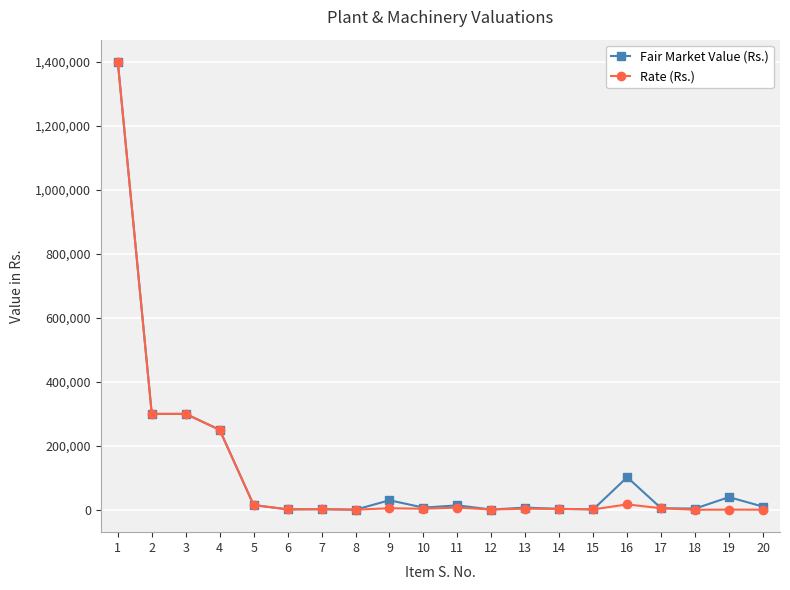

Is the value of Fair Market Value (Rs.) at 13 greater than the value of Rate (Rs.) at 2?

No